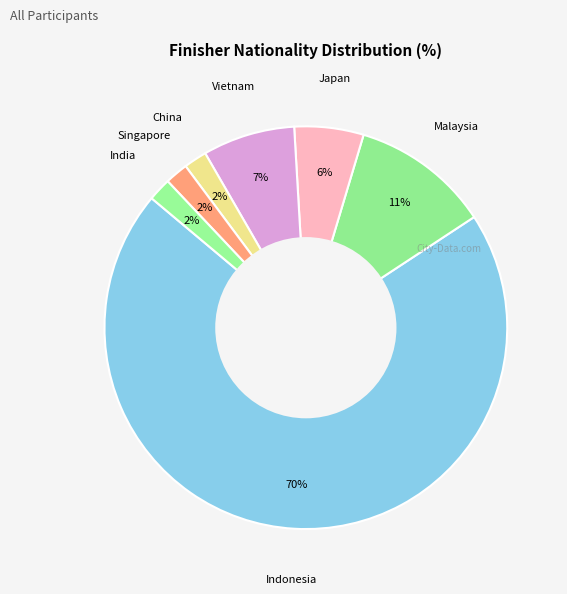

How many segments does this pie chart have?

7